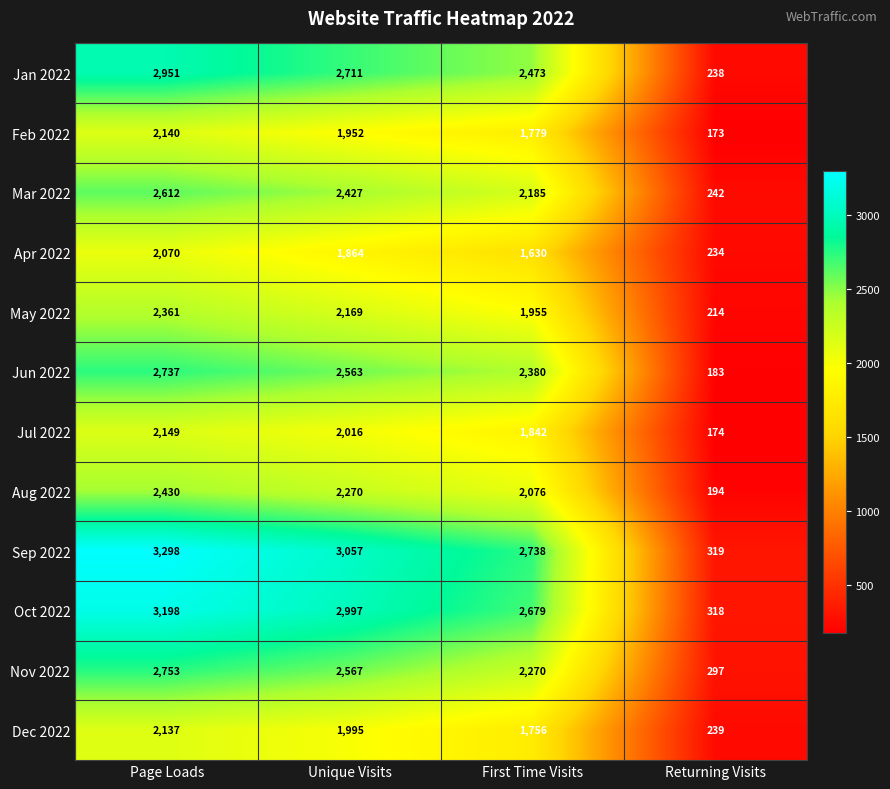

What is the difference between the Apr 2022 values at First Time Visits and Page Loads?

440